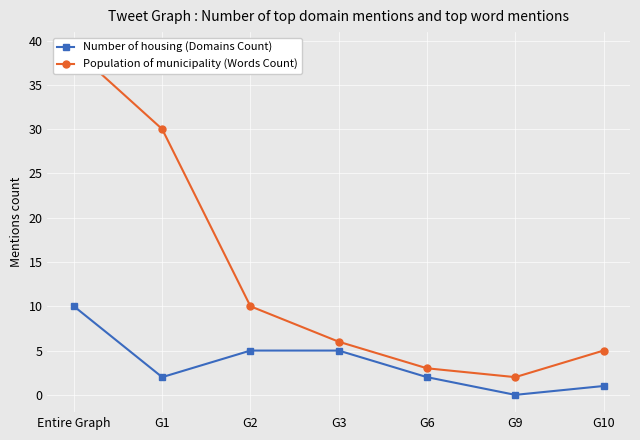

What is the spread (max minus min) of values at G6?

1